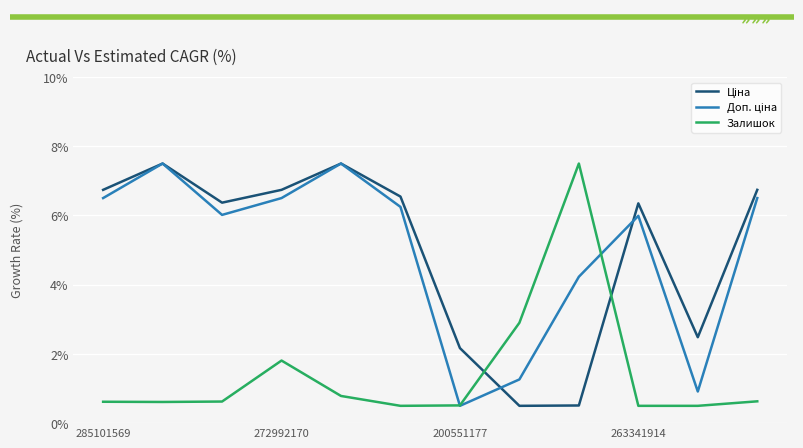

What is the smallest value displayed?

0.5